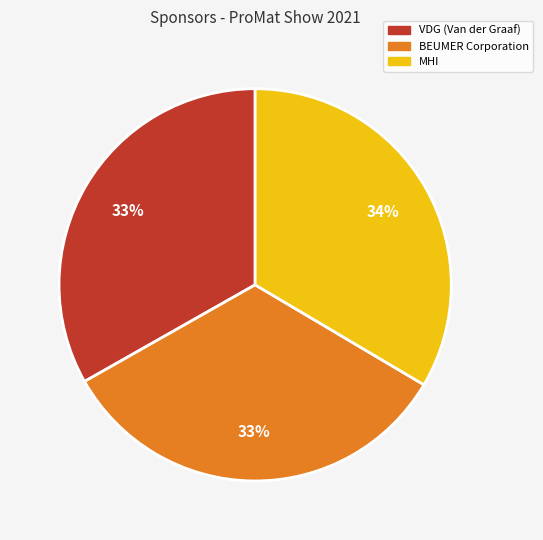

Is MHI the majority of the pie?

No